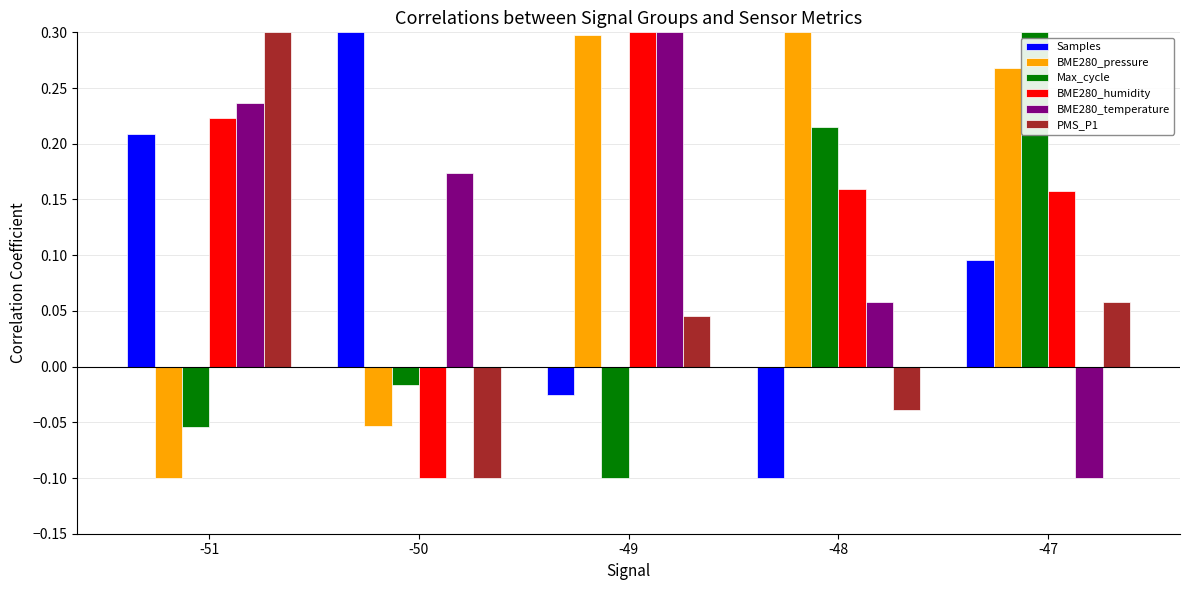

Which category has the lowest value in the BME280_pressure series?

-51